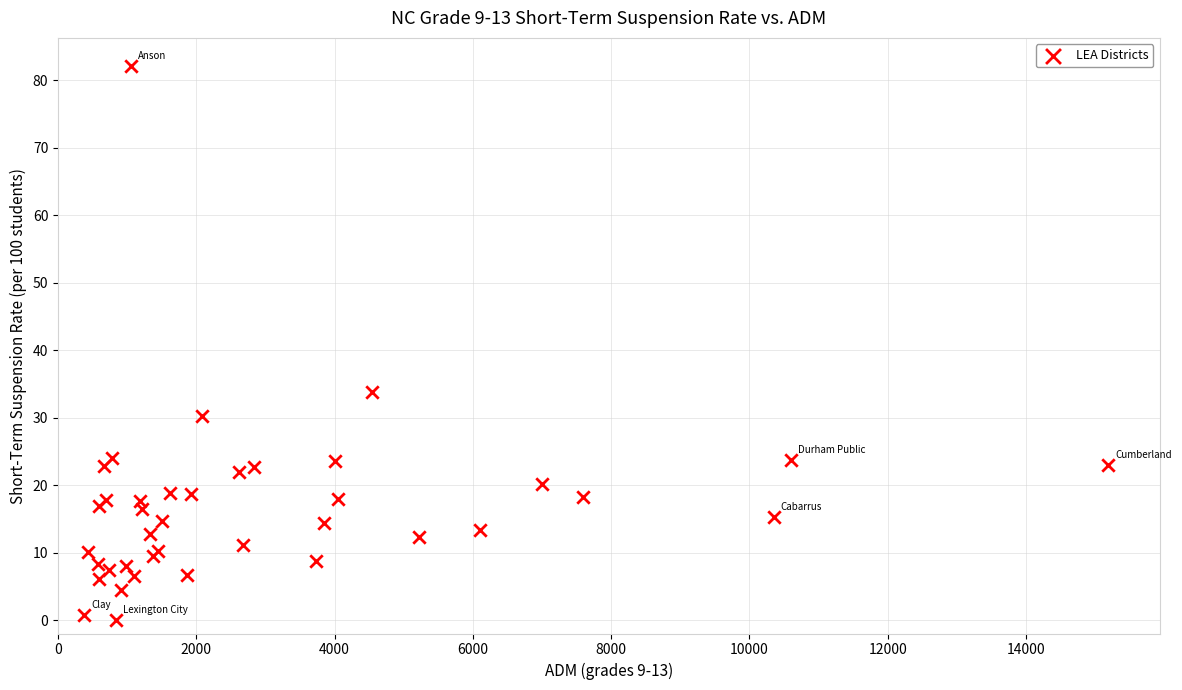

What Y value in the scatter plot is closest to 41?

33.8